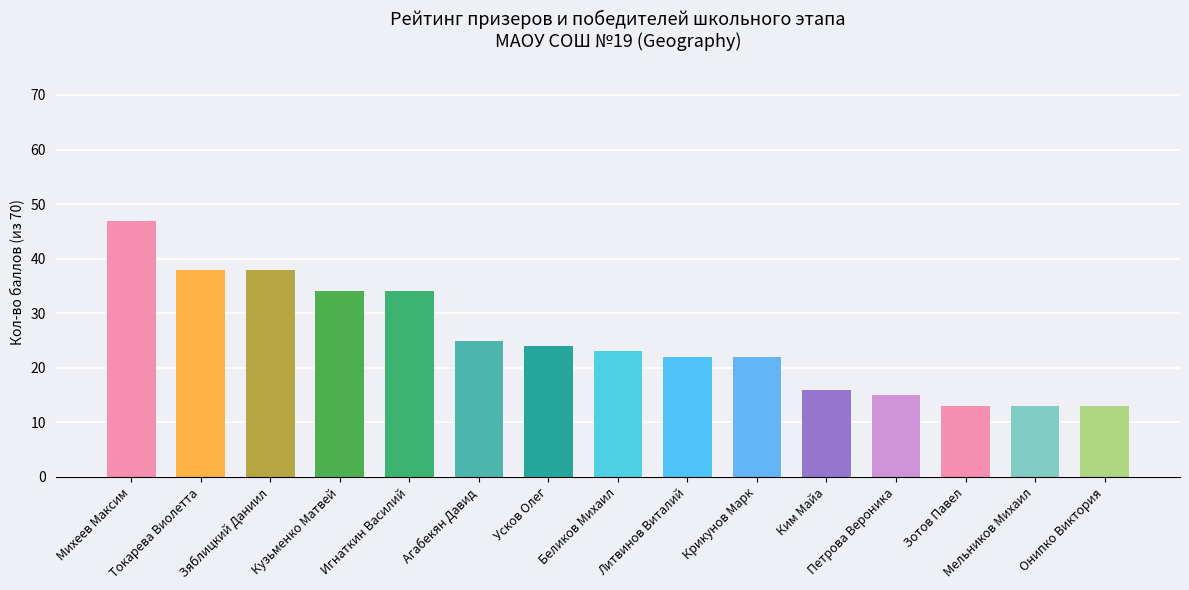

What is the change in value from Михеев Максим to Мельников Михаил?

-34